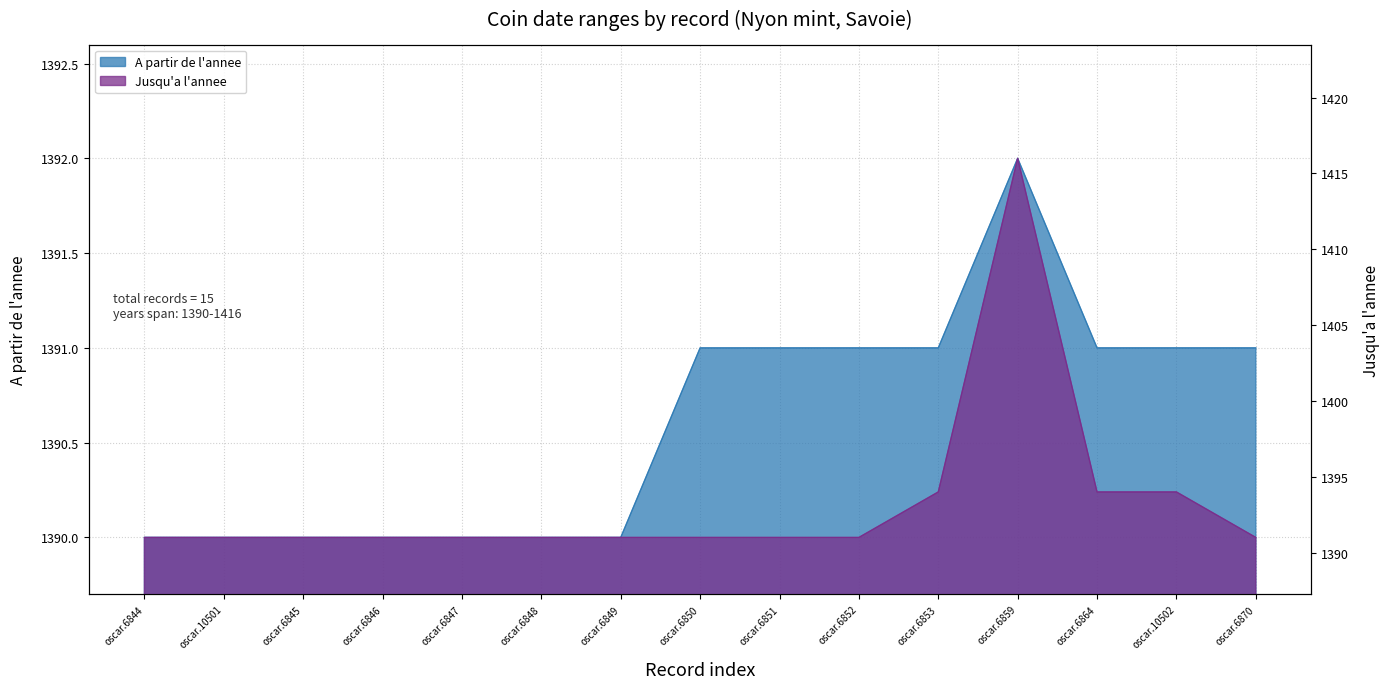

At which category does Jusqu'a l'annee reach its first local peak?

oscar.6859